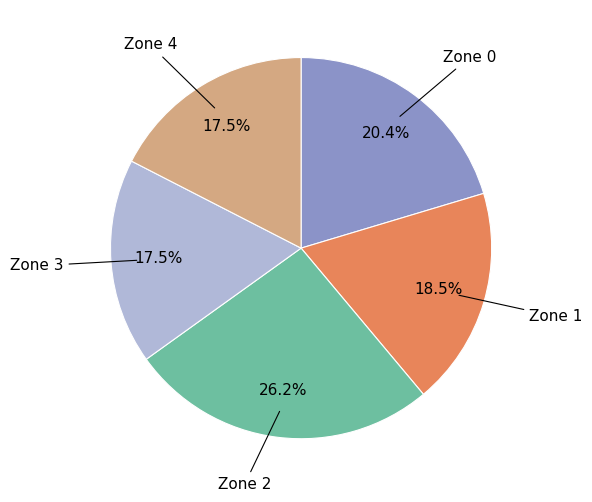

Is there any slice that represents more than half of the pie?

No